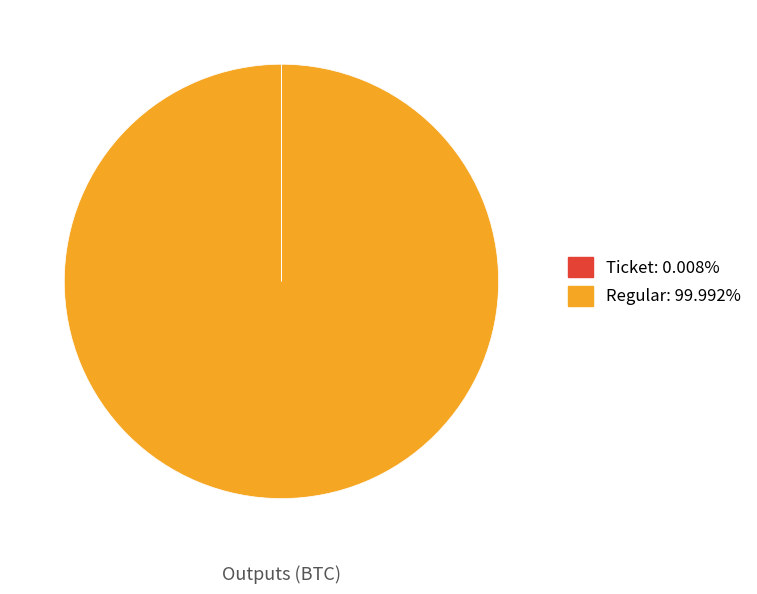

Which category has the biggest portion of the pie?

Regular